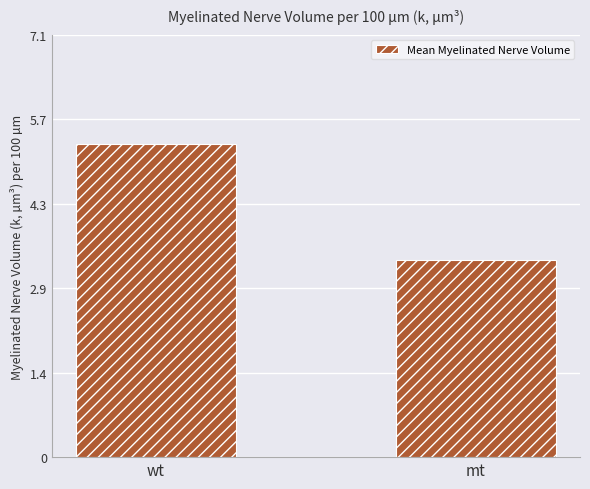

What is the ratio of the value at wt to the value at mt?

1.6